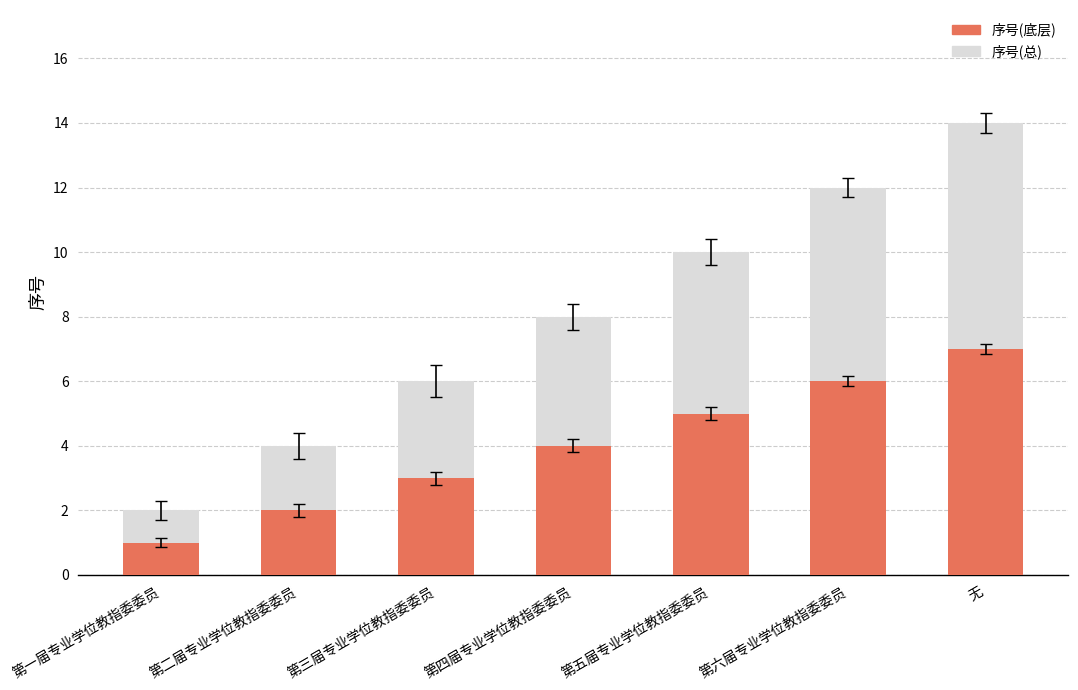

At which label does 序号(底层) reach its minimum?

第一届专业学位教指委委员